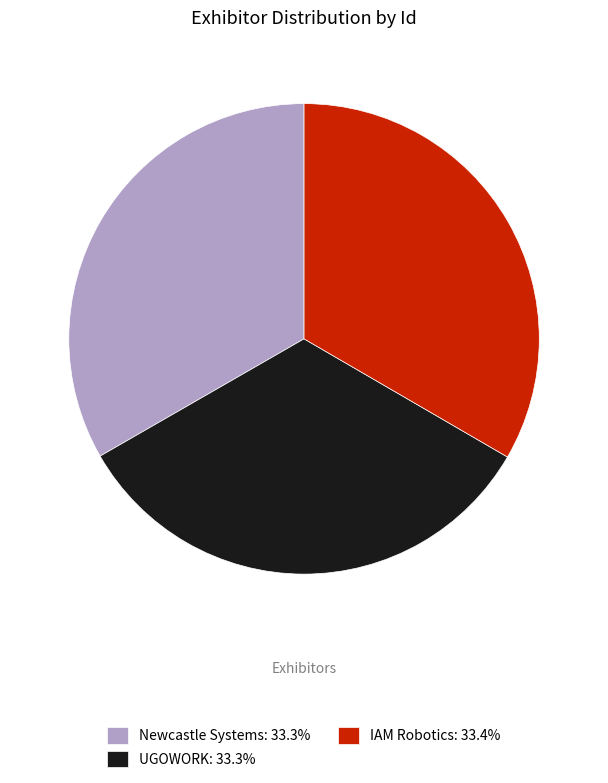

Is it true that IAM Robotics is 33% of the pie?

True